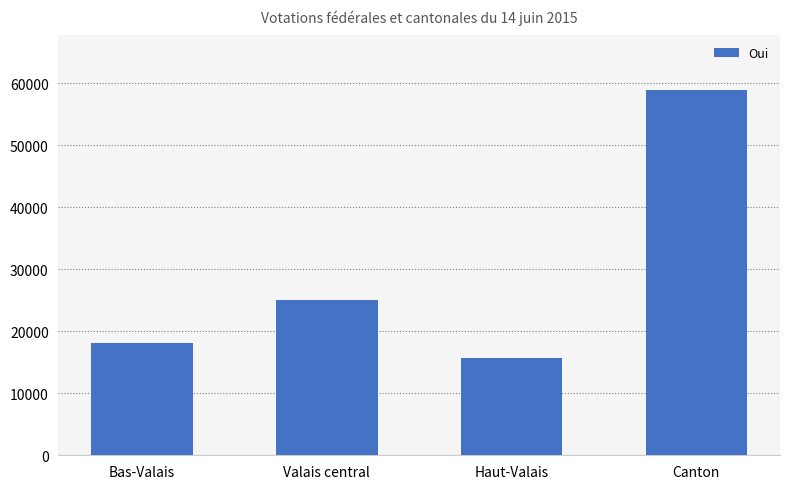

Rank the categories by value from highest to lowest.

Canton, Valais central, Bas-Valais, Haut-Valais